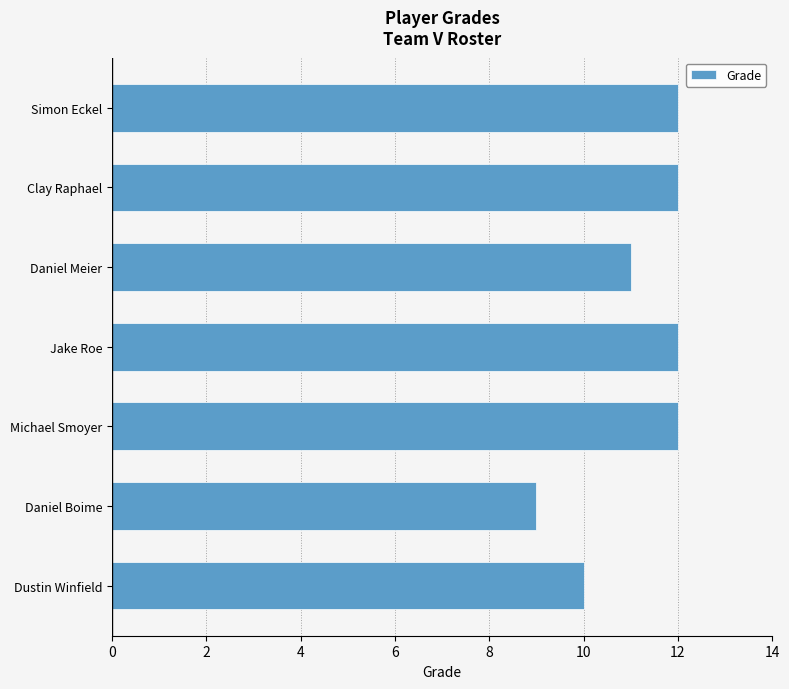

The chart shows a value of 7 at Simon Eckel. True or false?

False